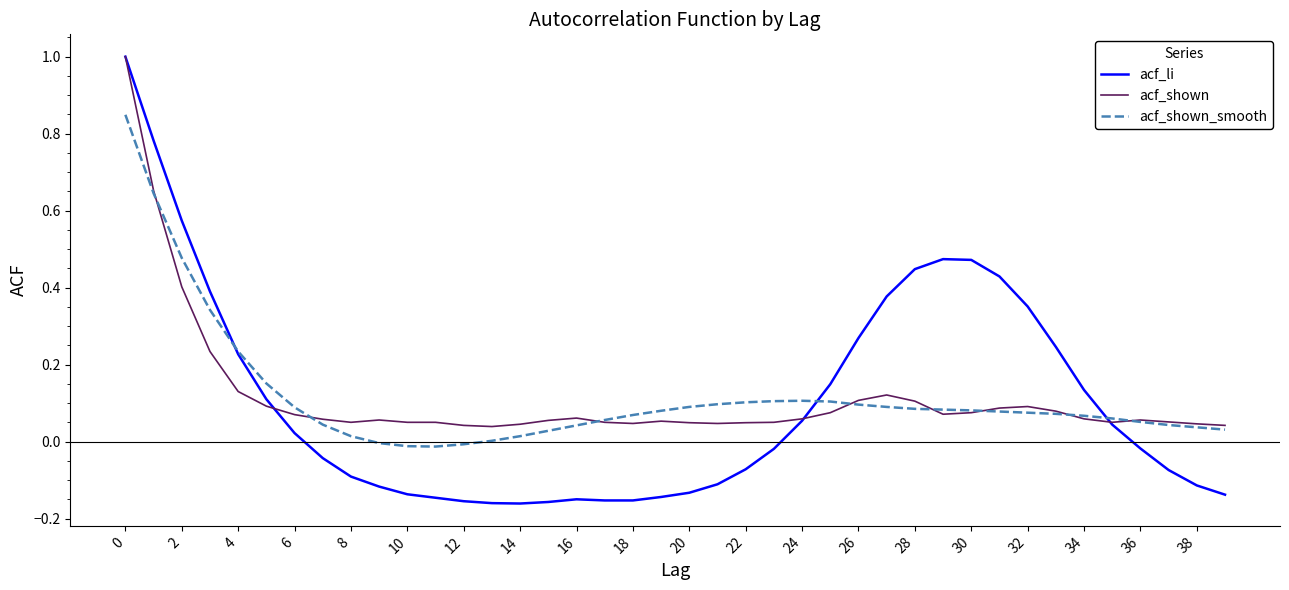

Which series has the widest spread of values?

acf_li